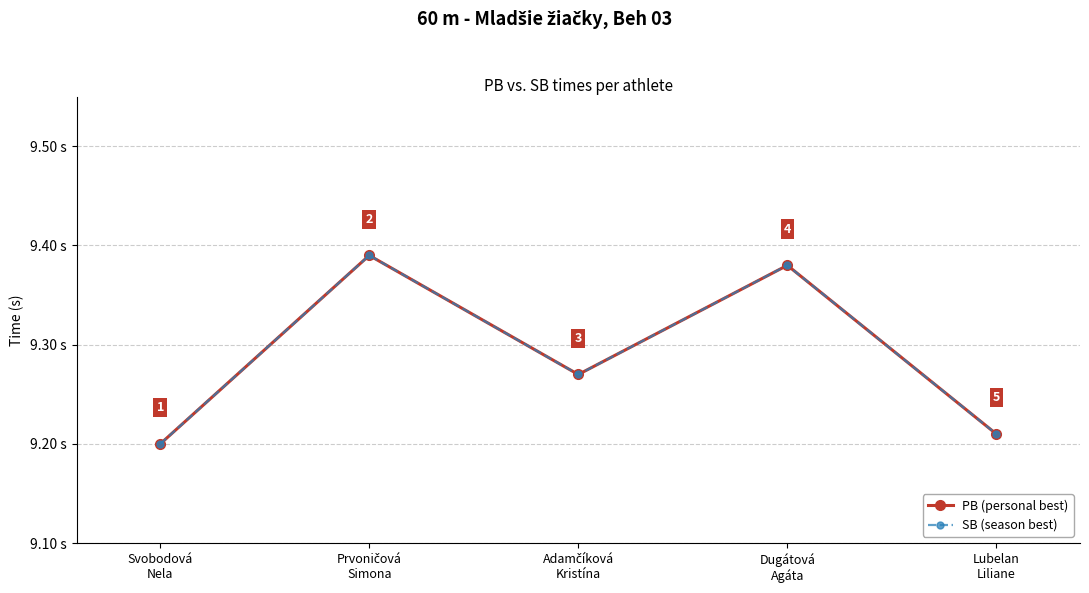

Does the chart have visible grid lines?

Yes